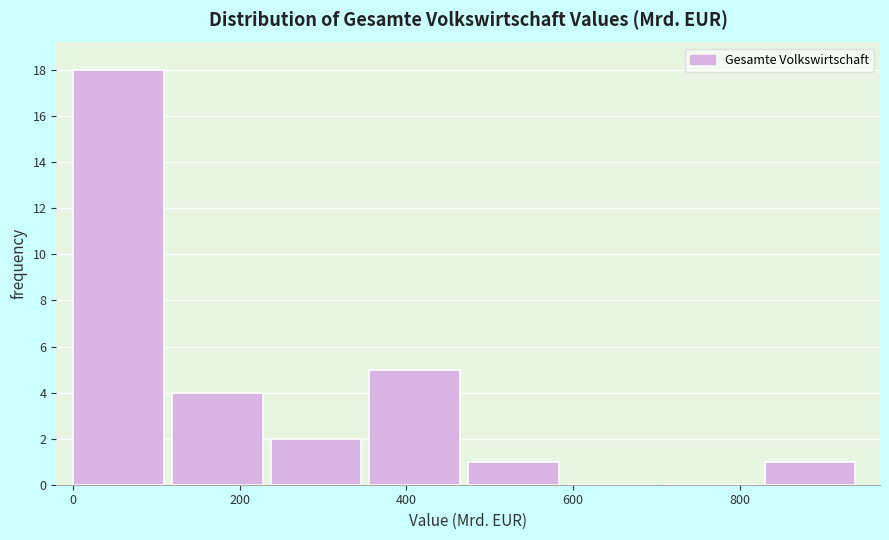

How tall is the bar that spans 480 to 600 on the x-axis? Neither the bar edges nor the heights are printed on the chart, so give them approximately, as read against the axes.

1